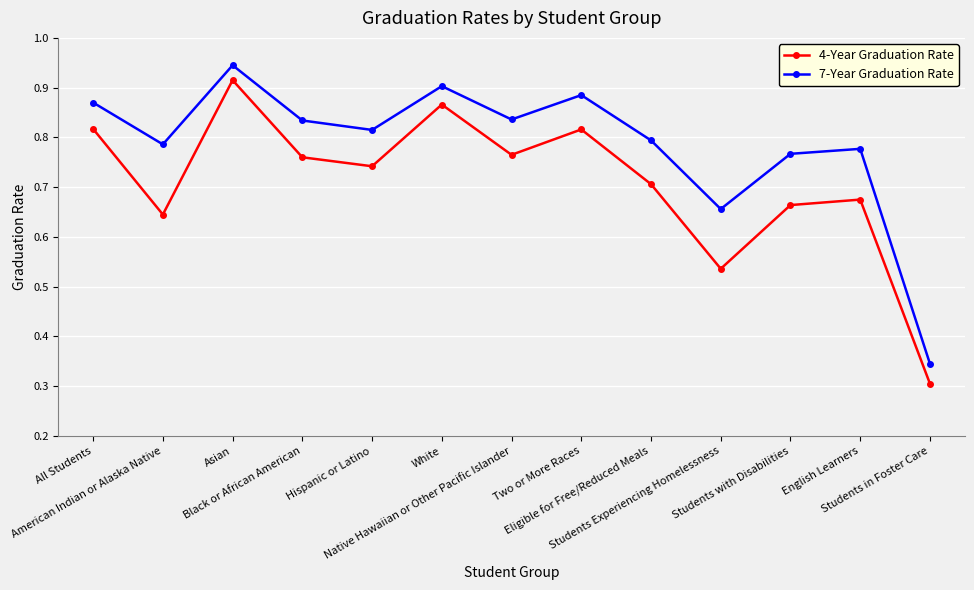

Which label corresponds to the smallest value in the chart?

Students in Foster Care